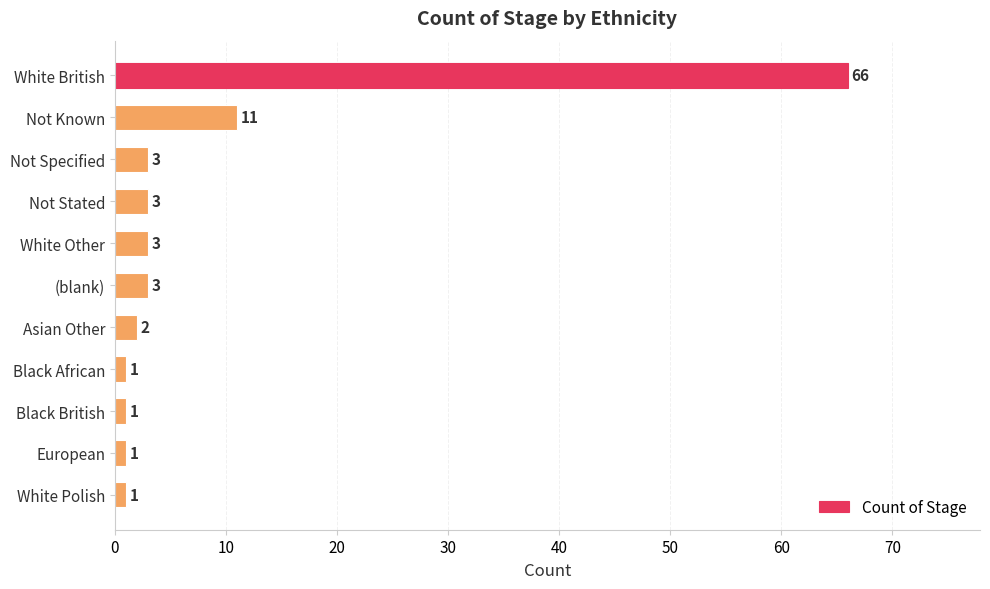

The chart shows a value of 3 at Not Specified. True or false?

True